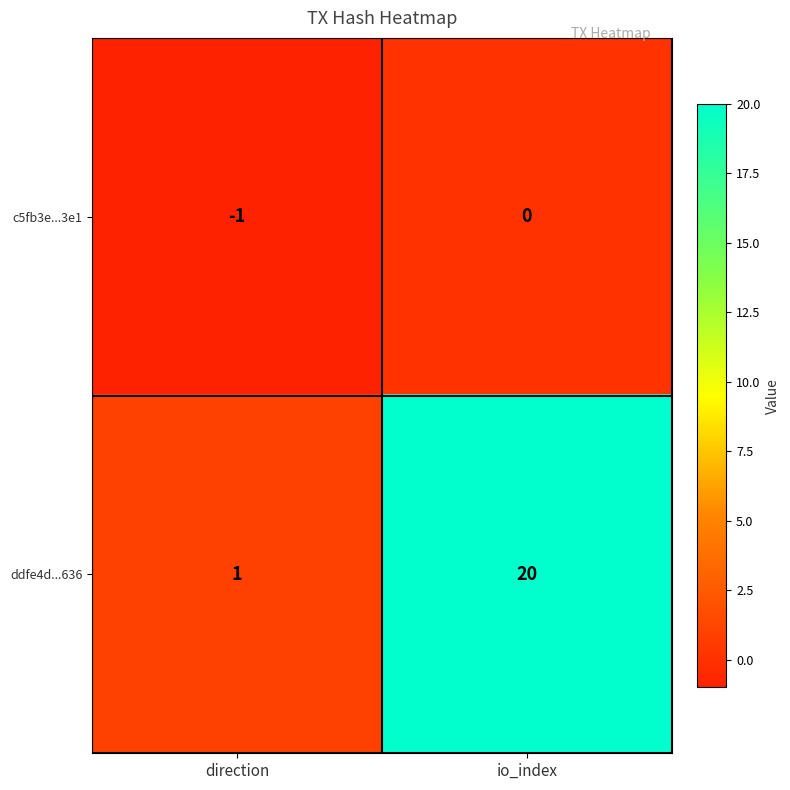

At which label is c5fb3e...3e1 closest to 0?

io_index